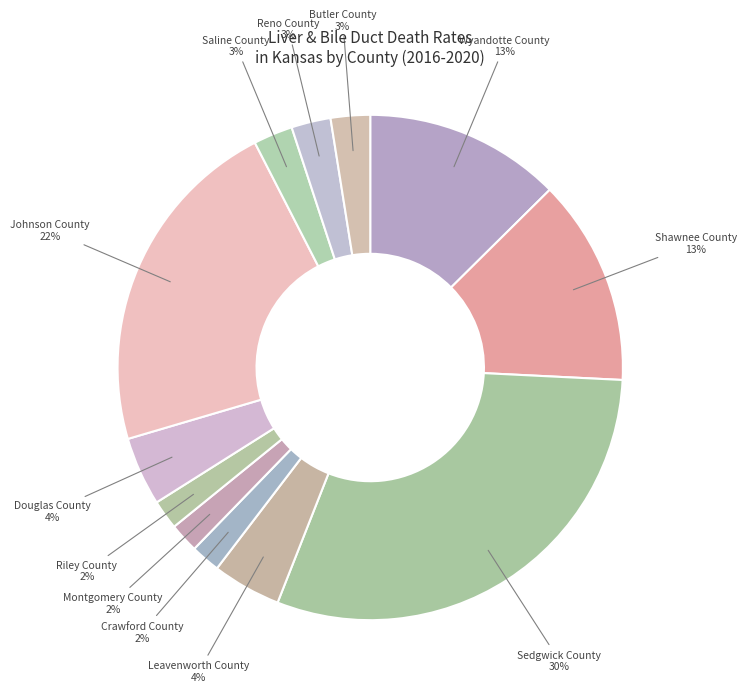

Which category has the biggest portion of the pie?

Sedgwick County